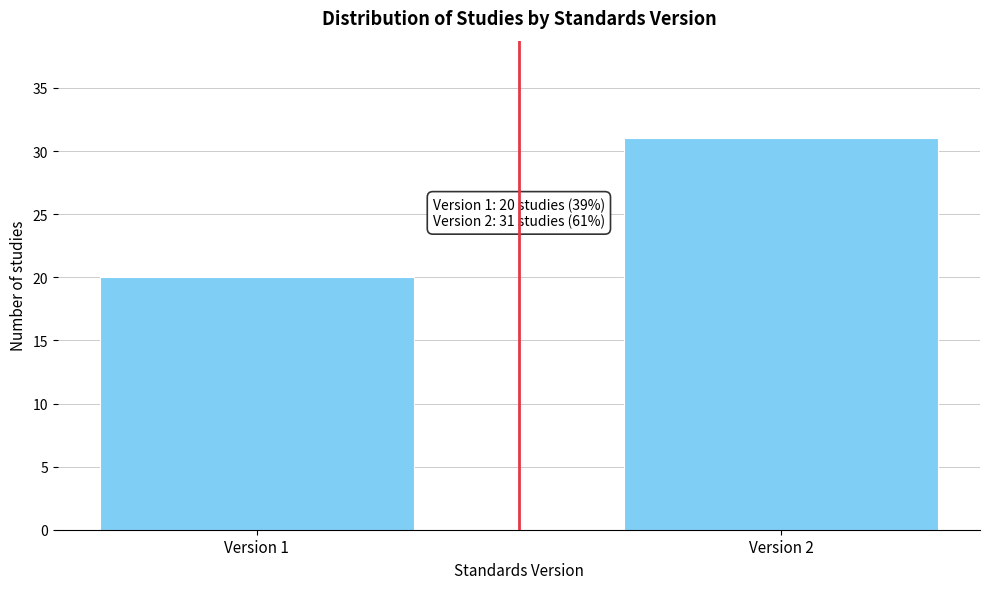

Reading left to right, extract all data points from this chart.

Version 1=20	Version 2=31